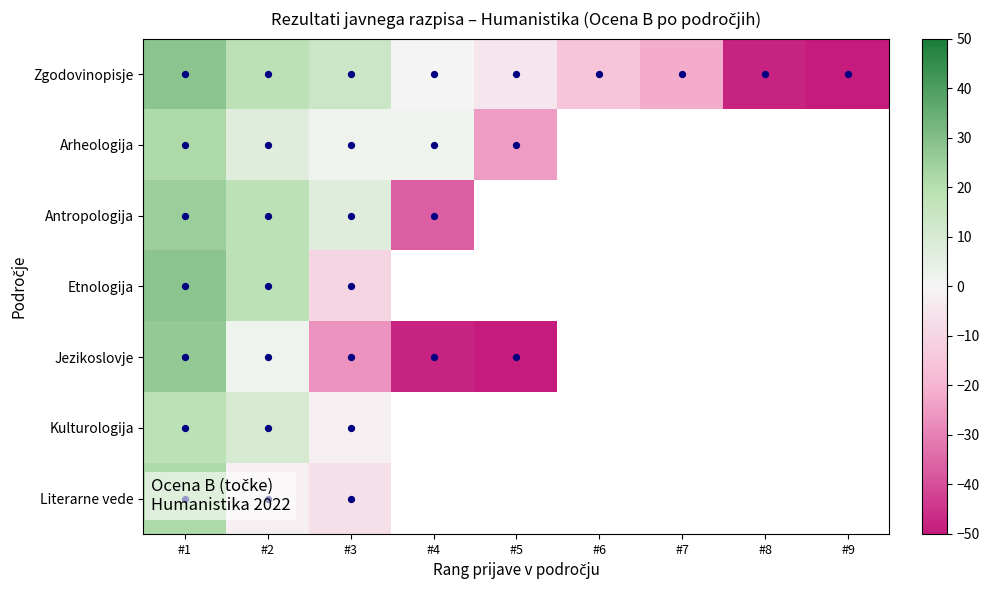

What is the difference between the highest and lowest values at #2?

20.0